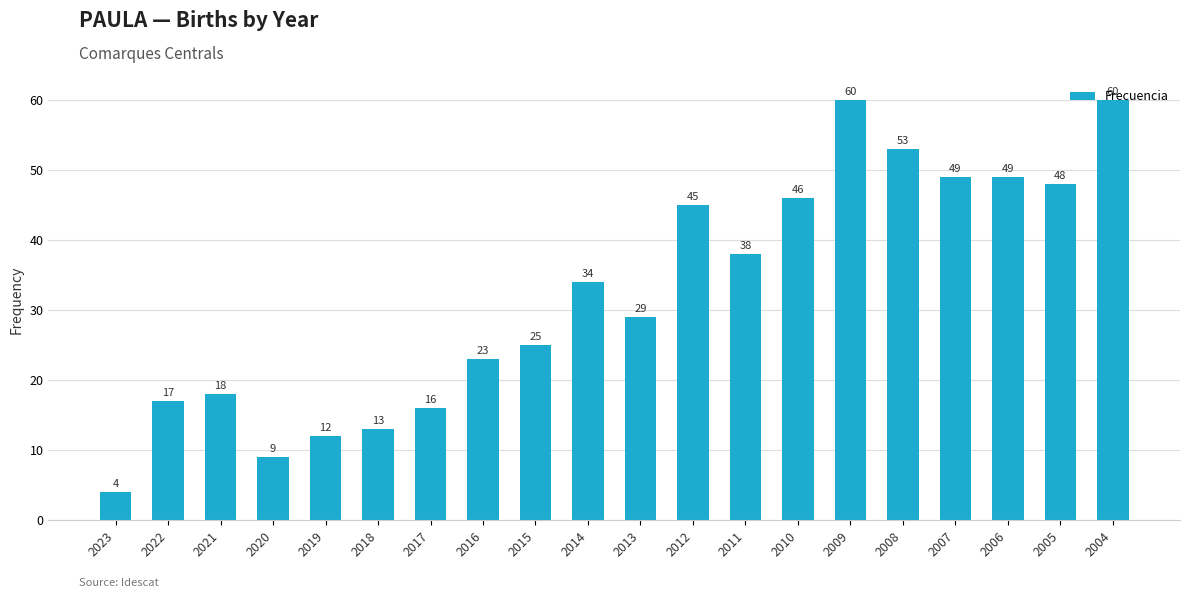

Read the value at 2016, to the nearest 10.

20